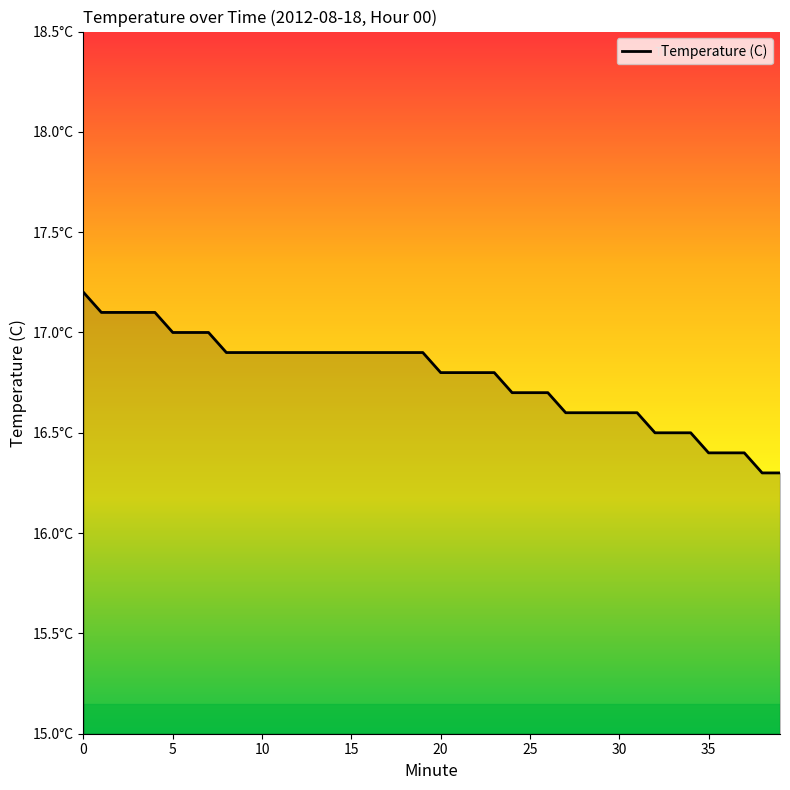

Does the chart display data point markers on the line(s)?

No